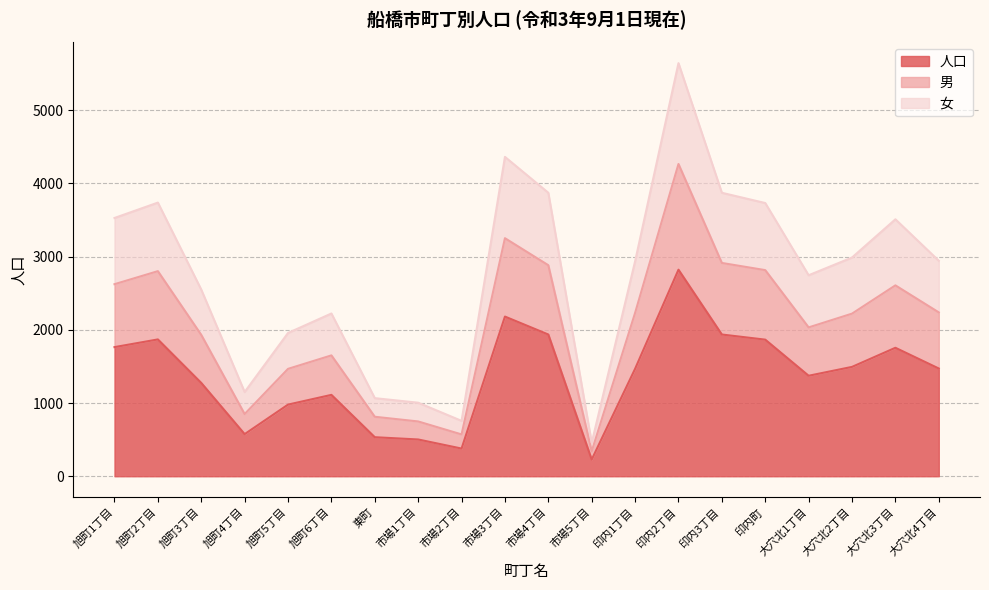

True or false: 女 and 男 cross at least once.

False